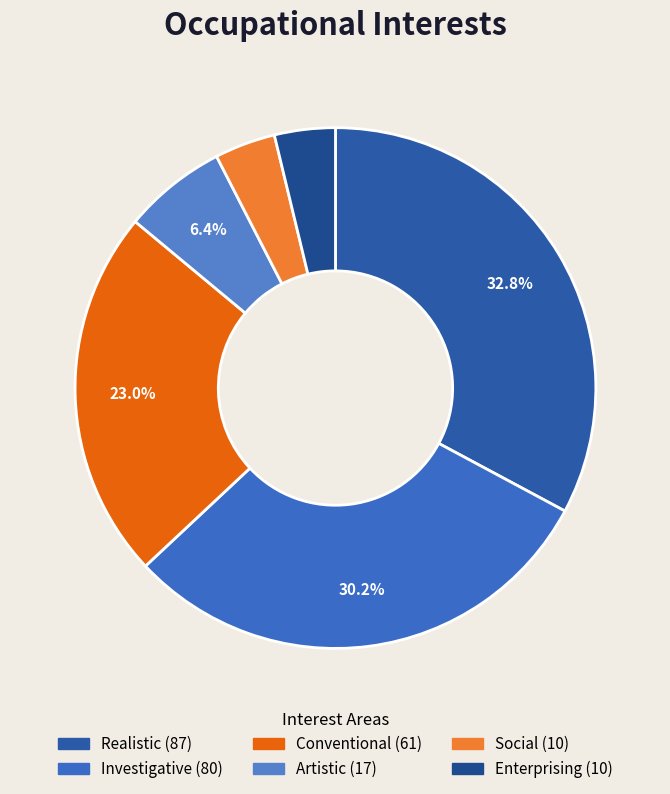

Count the number of slices in the pie.

6